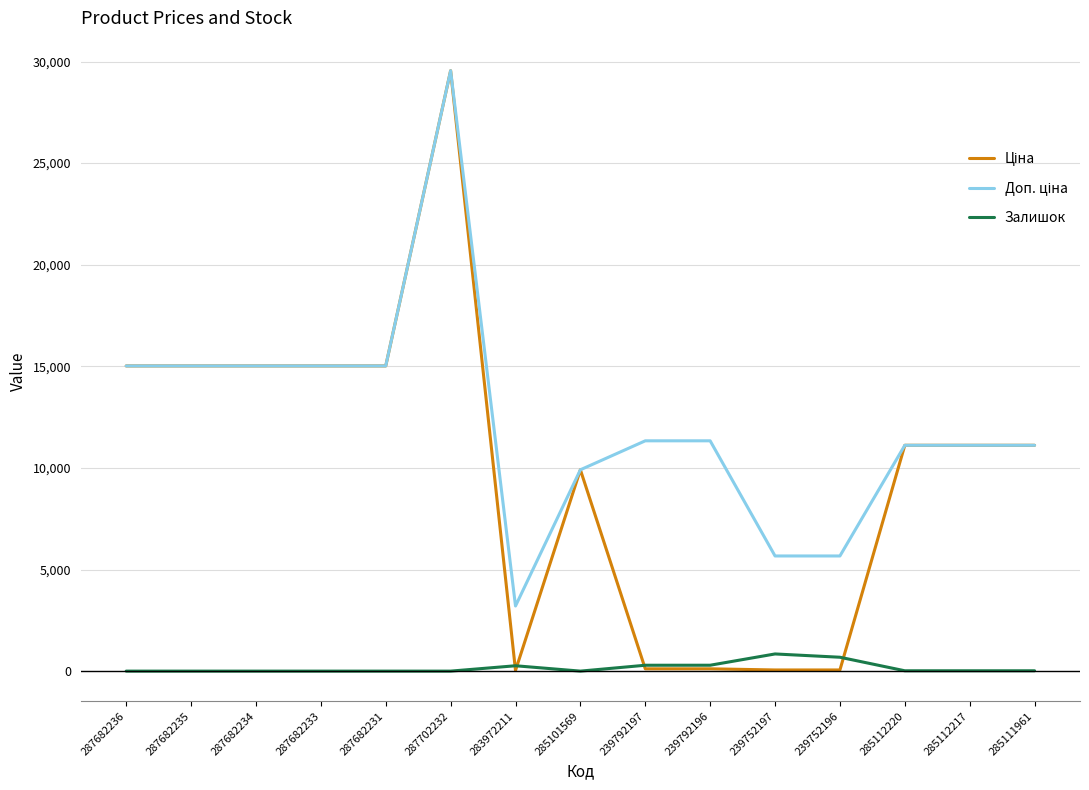

At which category is the sum across all series the highest?

287702232